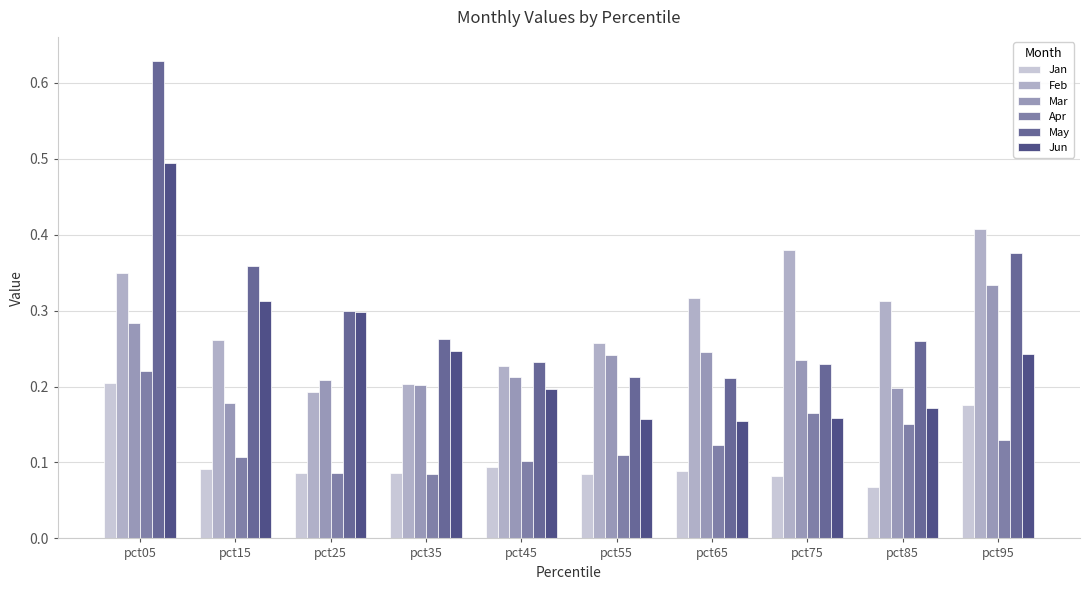

What is the maximum value for Jan?

0.2